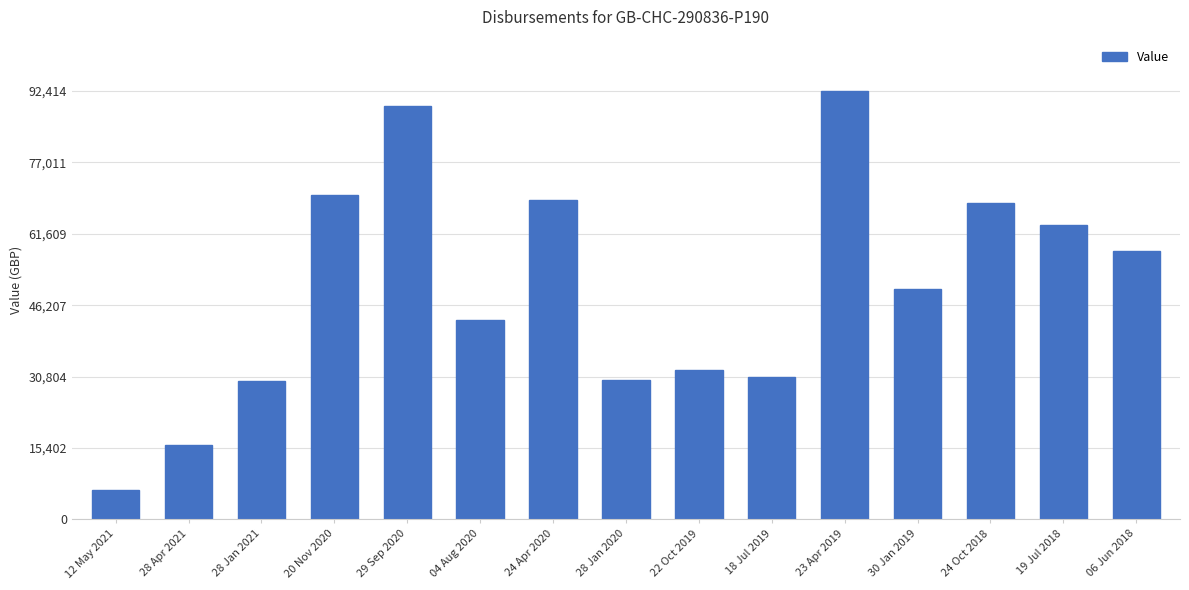

True or false: the data shows 152075.4 at 23 Apr 2019.

False